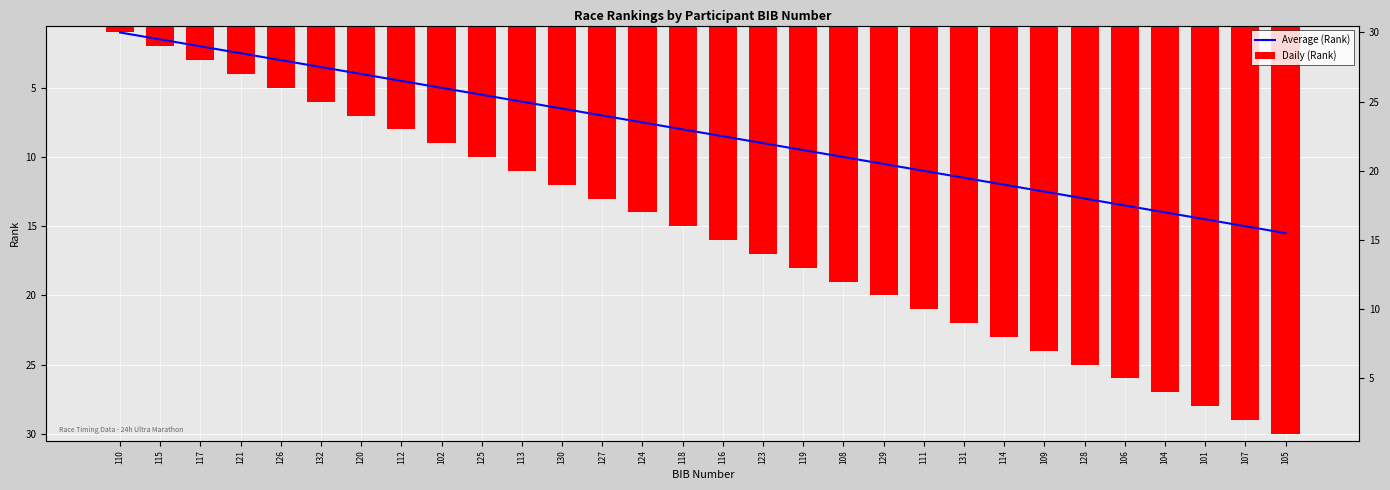

List the labels in order of Average (Rank) value, largest first.

105, 107, 101, 104, 106, 128, 109, 114, 131, 111, 129, 108, 119, 123, 116, 118, 124, 127, 130, 113, 125, 102, 112, 120, 132, 126, 121, 117, 115, 110